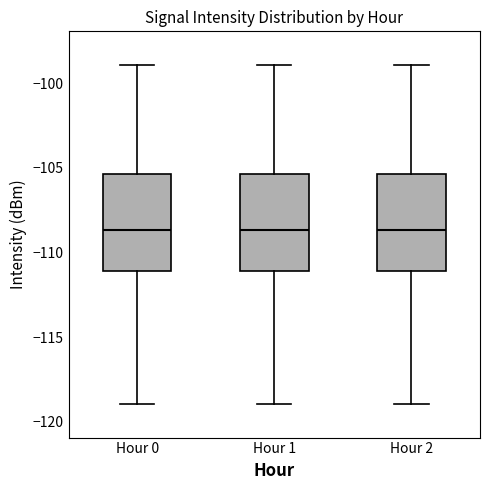

Reading left to right, transcribe this box plot: for each box, give where its median line is, the range the box spans, and where its two whiskers end, as read against the y-axis. The values are not printed on the chart, so give them approximately, as read against the axis.

Hour 0: median -108.5, box -111.0 to -105.5, whiskers -119.0 to -99.0
Hour 1: median -108.5, box -111.0 to -105.5, whiskers -119.0 to -99.0
Hour 2: median -108.5, box -111.0 to -105.5, whiskers -119.0 to -99.0